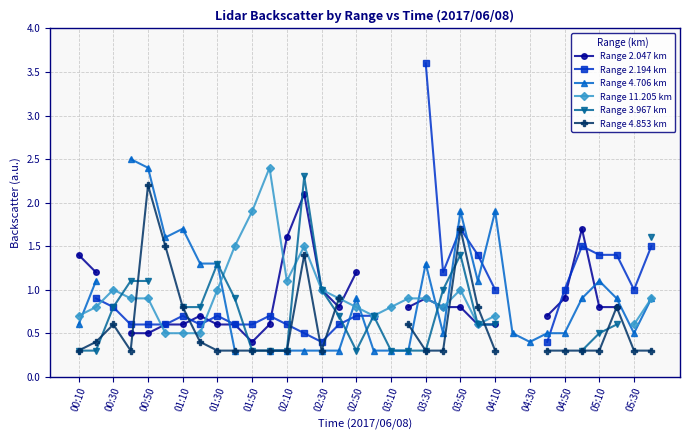

What is the minimum value shown in the chart?

0.3